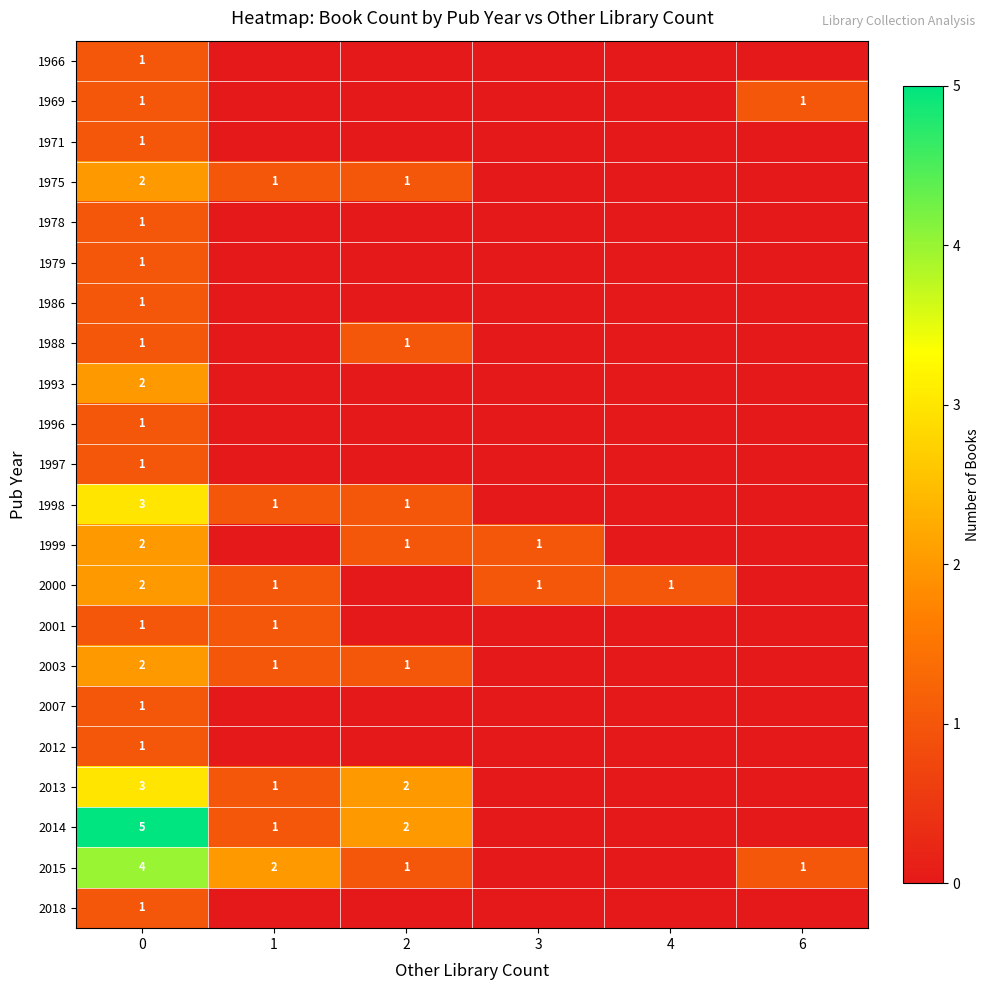

What is the greatest value displayed?

5